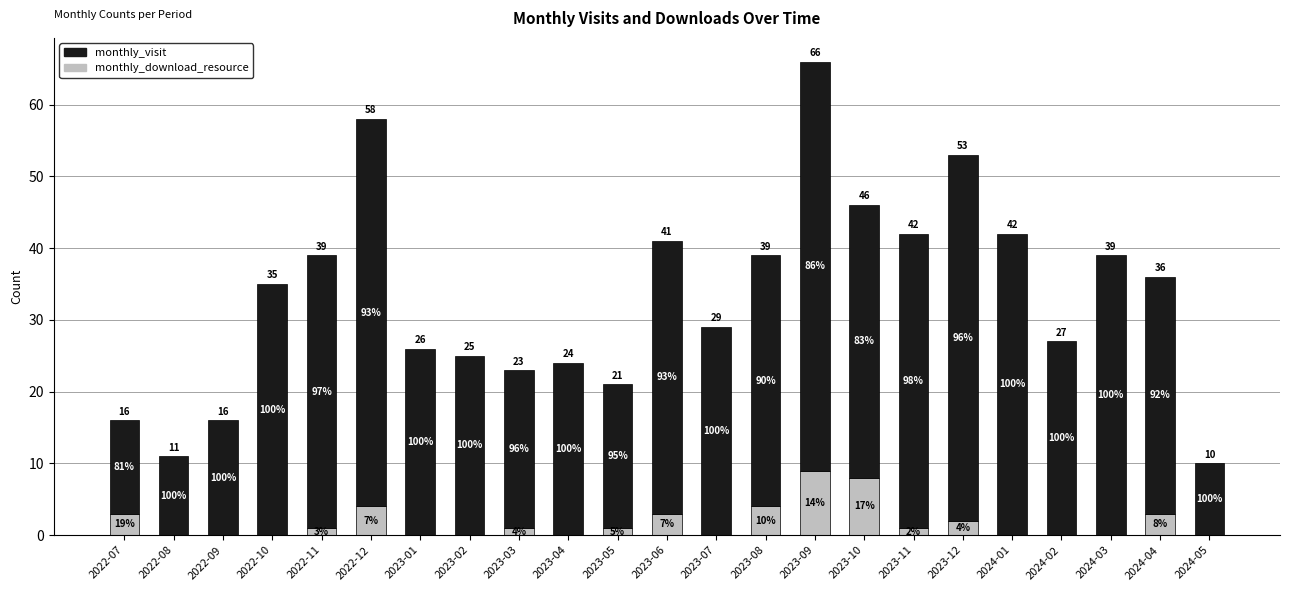

Which has a higher value, 2023-12 or 2023-03?

2023-12